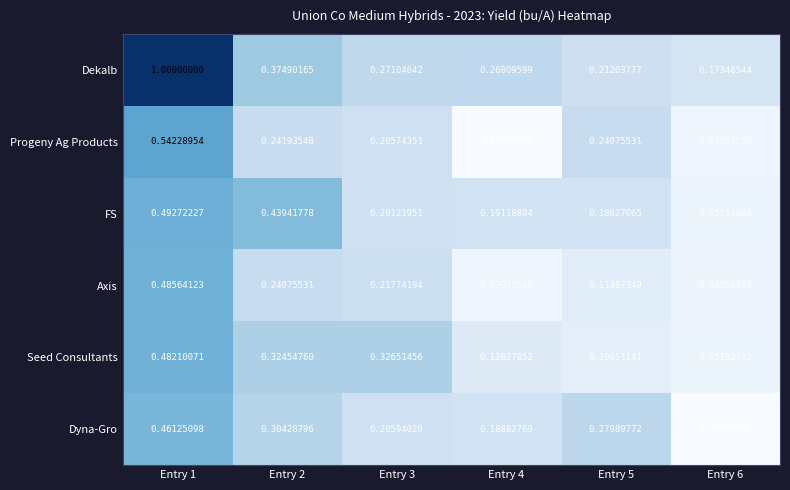

Which series has the largest range (max minus min)?

Dekalb